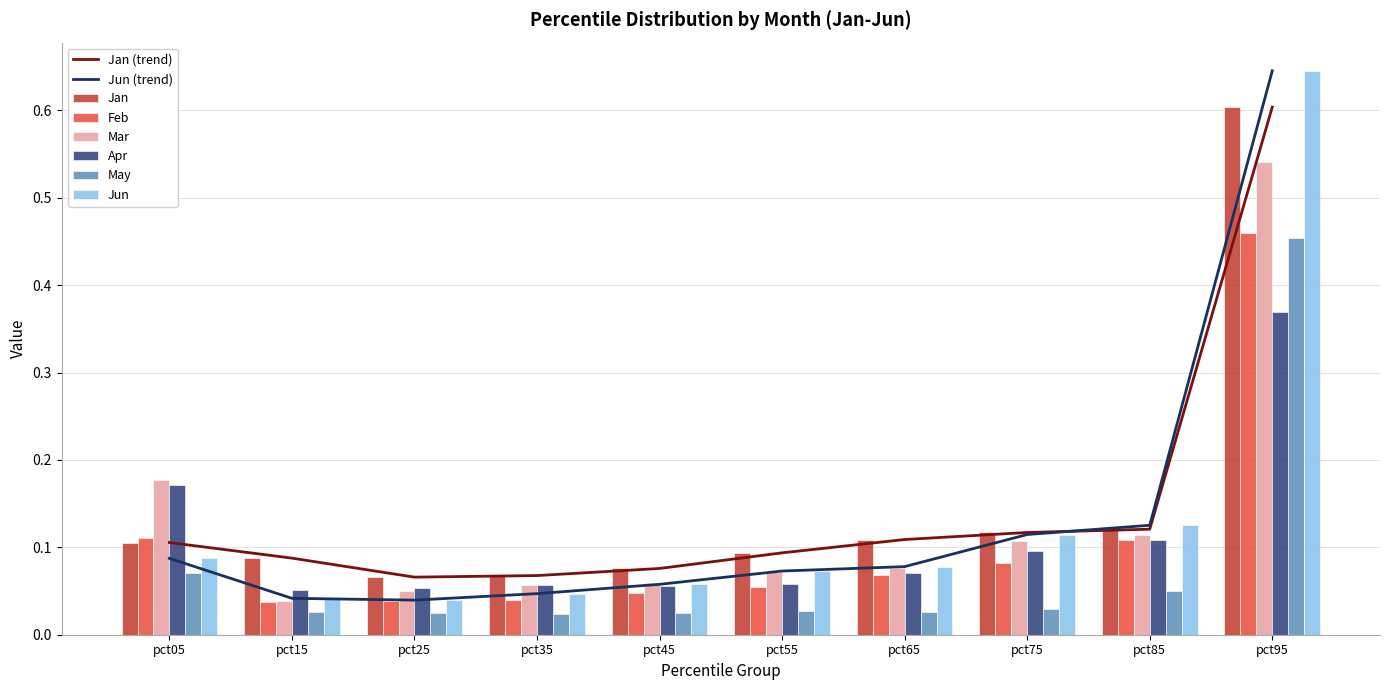

What is the sum of all Feb values?

1.0